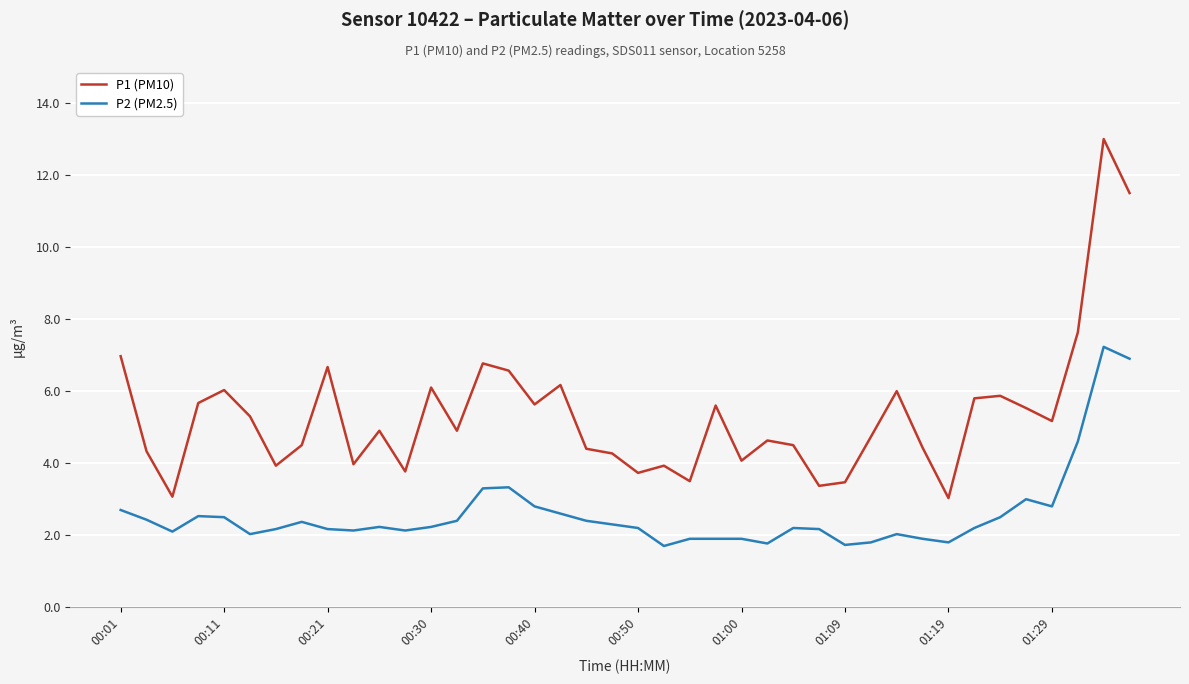

Which series has the widest spread of values?

P1 (PM10)